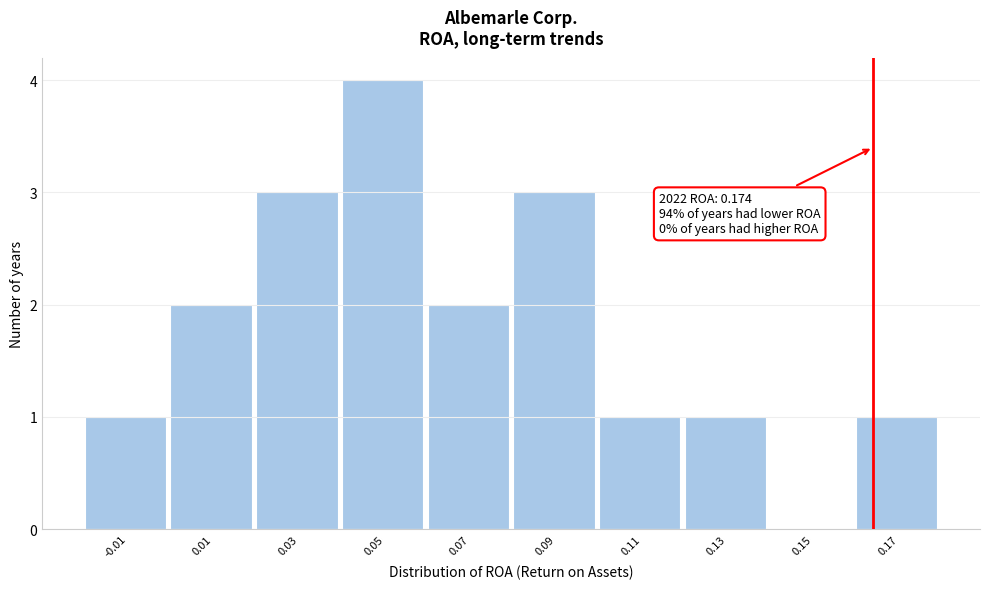

Reading left to right, what are all the values shown in this chart?

-0.01=1	0.01=2	0.03=3	0.05=4	0.07=2	0.09=3	0.11=1	0.13=1	0.15=0	0.17=1